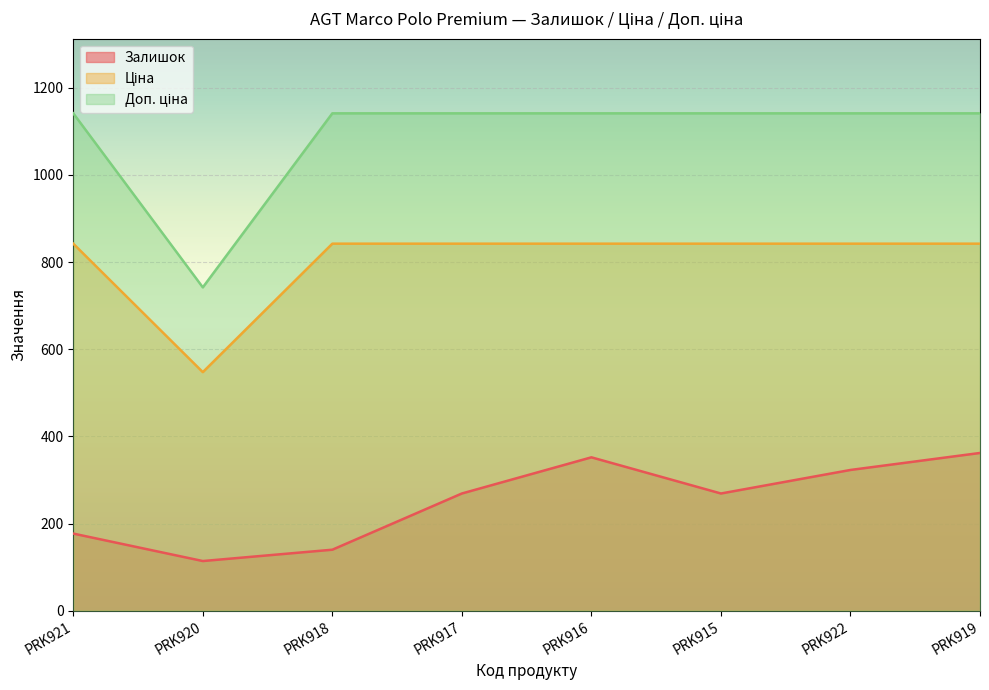

What is the difference between the highest and lowest values at PRK921?

964.4